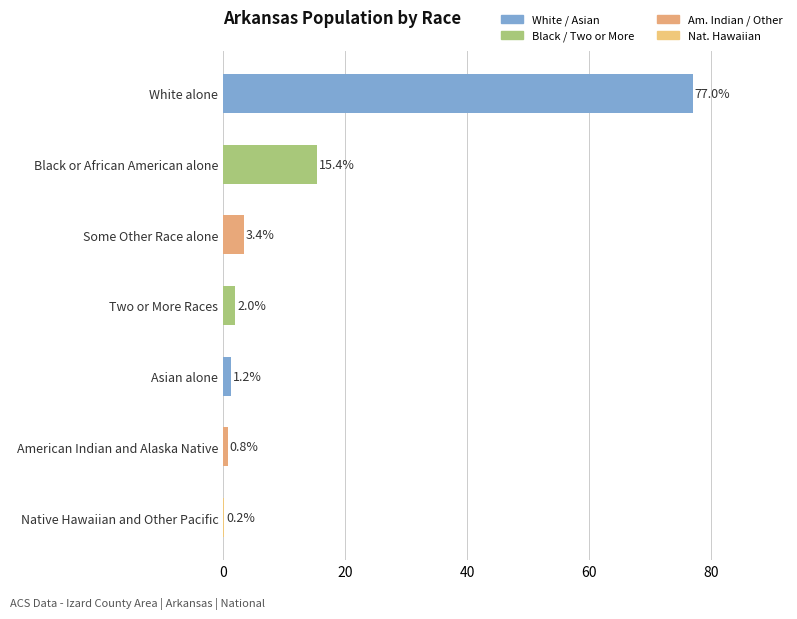

What value does the data have at White alone?

77.0